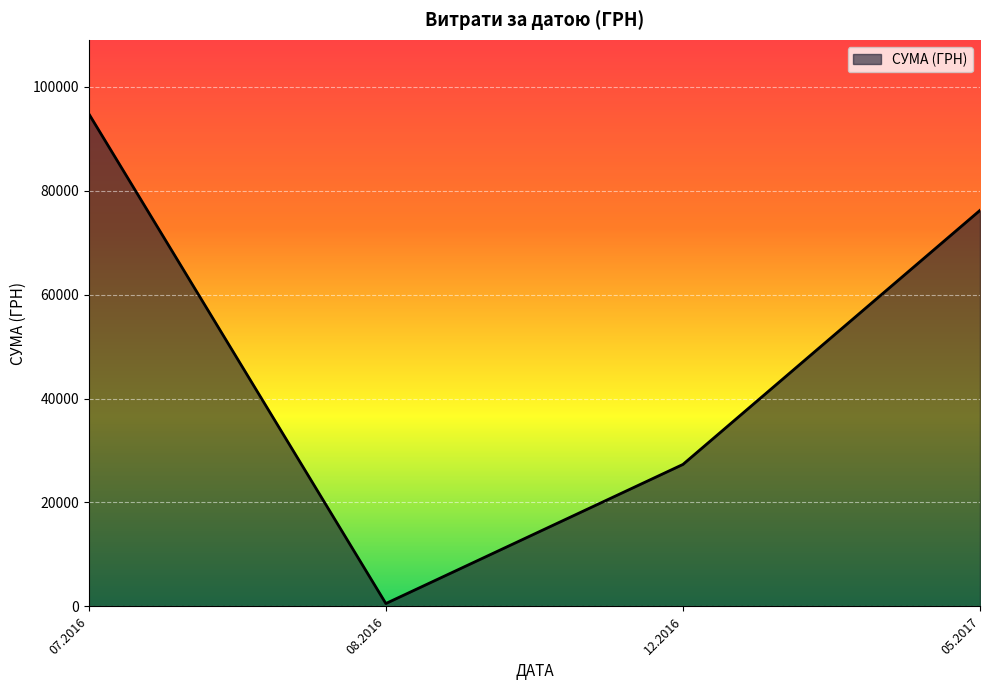

Is it true that the value at 07.2016 is 94788.2?

True